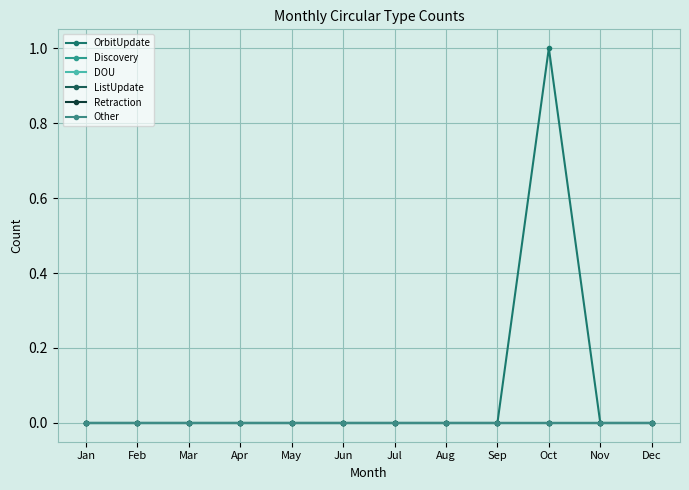

How many lines are shown in the chart?

6